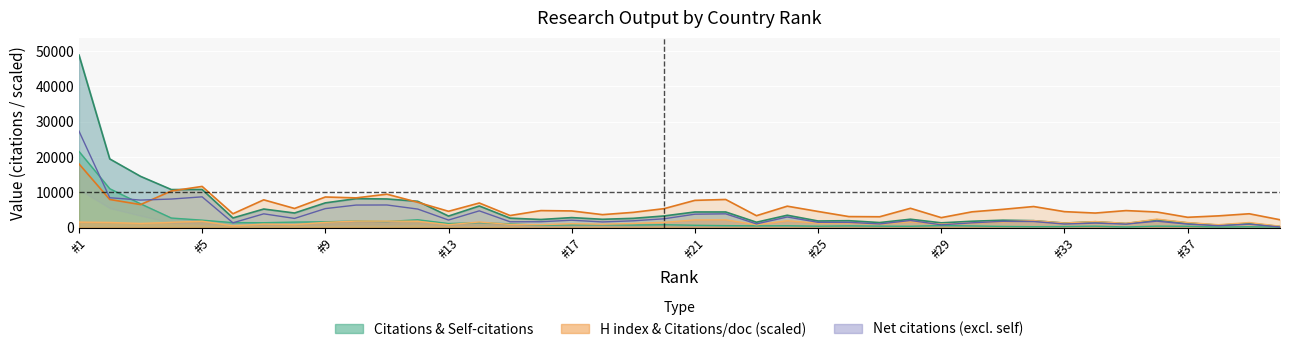

The value of Citations per document at #37 is 2472.4. True or false?

False